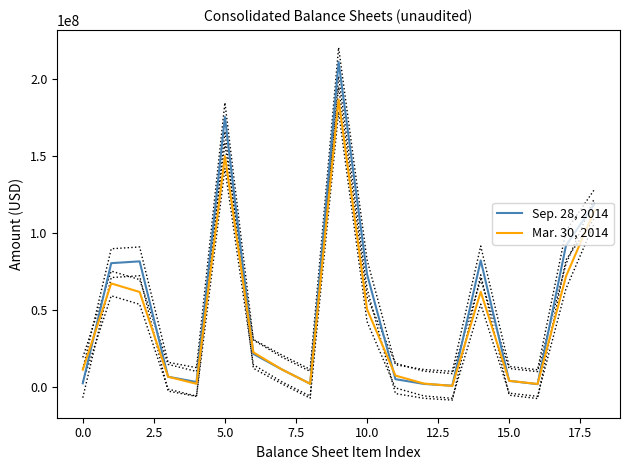

Is it true that Sep. 28, 2014 equals 2656900 at 0.0?

True